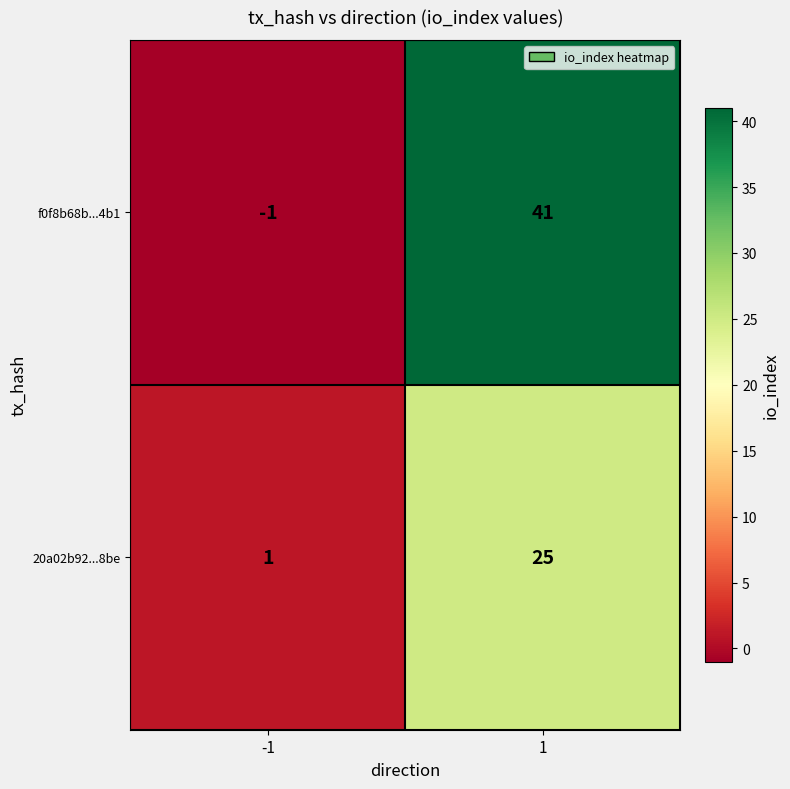

What is the approximate value of 20a02b92...8be at 1?

25